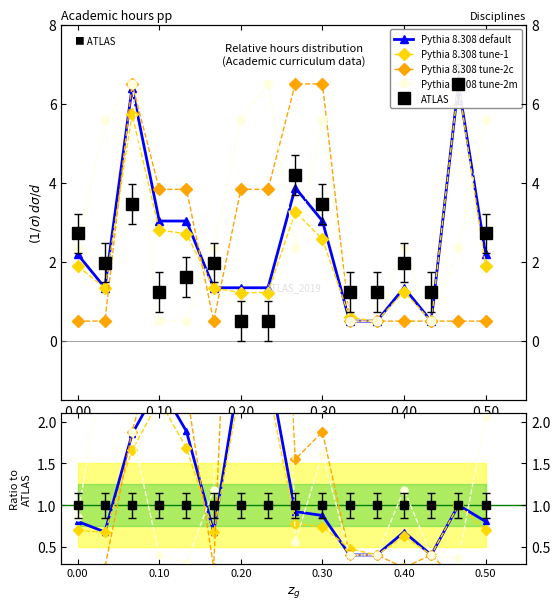

Reading left to right, extract all data points from this chart.

Pythia 8.308 default: 0.8	0.7	1.9	2.4	1.9	0.7	2.7	2.7	0.9	0.9	0.4	0.4	0.7	0.4	1.0	0.8
Pythia 8.308 tune-1: 0.7	0.7	1.7	2.3	1.7	0.7	2.4	2.4	0.8	0.7	0.5	0.4	0.6	0.4	1.0	0.7
Pythia 8.308 tune-2c: 0.2	0.3	1.9	3.1	2.4	0.3	7.7	7.7	1.5	1.9	0.4	0.4	0.3	0.4	0.1	0.2
Pythia 8.308 tune-2m: 0.9	2.8	1.9	0.4	0.3	1.2	11.2	13.0	0.6	1.6	0.4	0.4	1.2	0.4	0.4	2.1